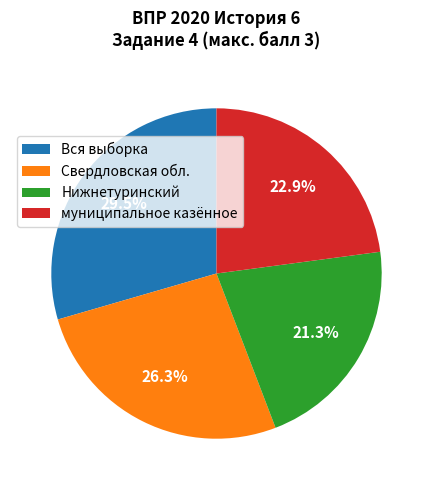

To the nearest percent, what is the average slice percentage?

25%